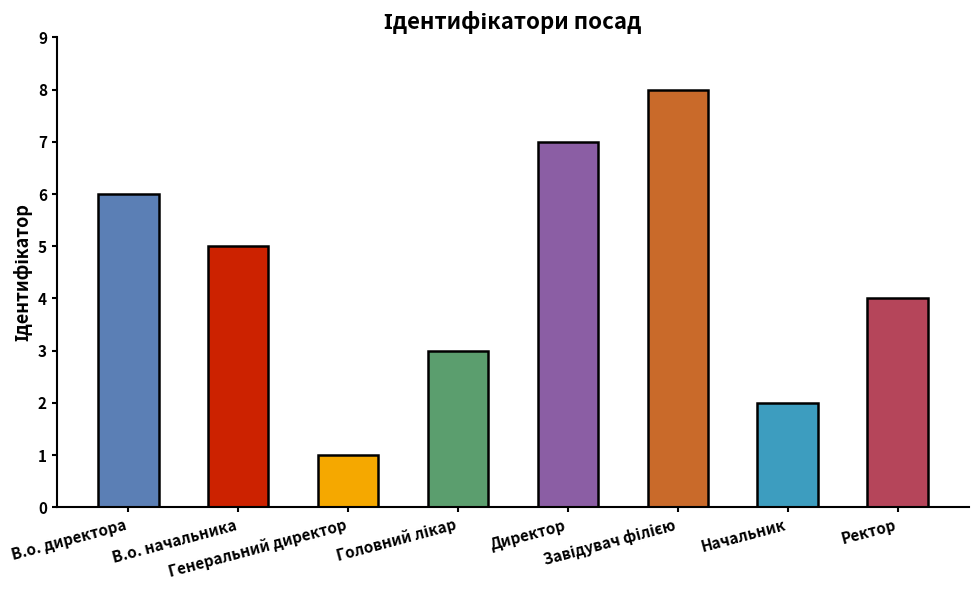

What is the greatest value displayed?

8